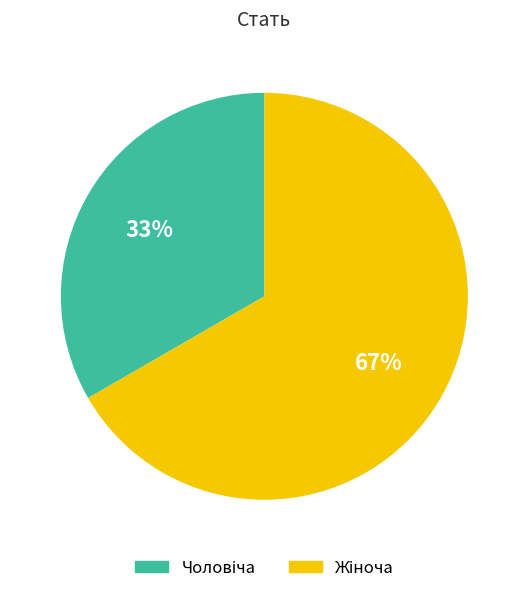

To the nearest percent, what is the average slice percentage?

50%